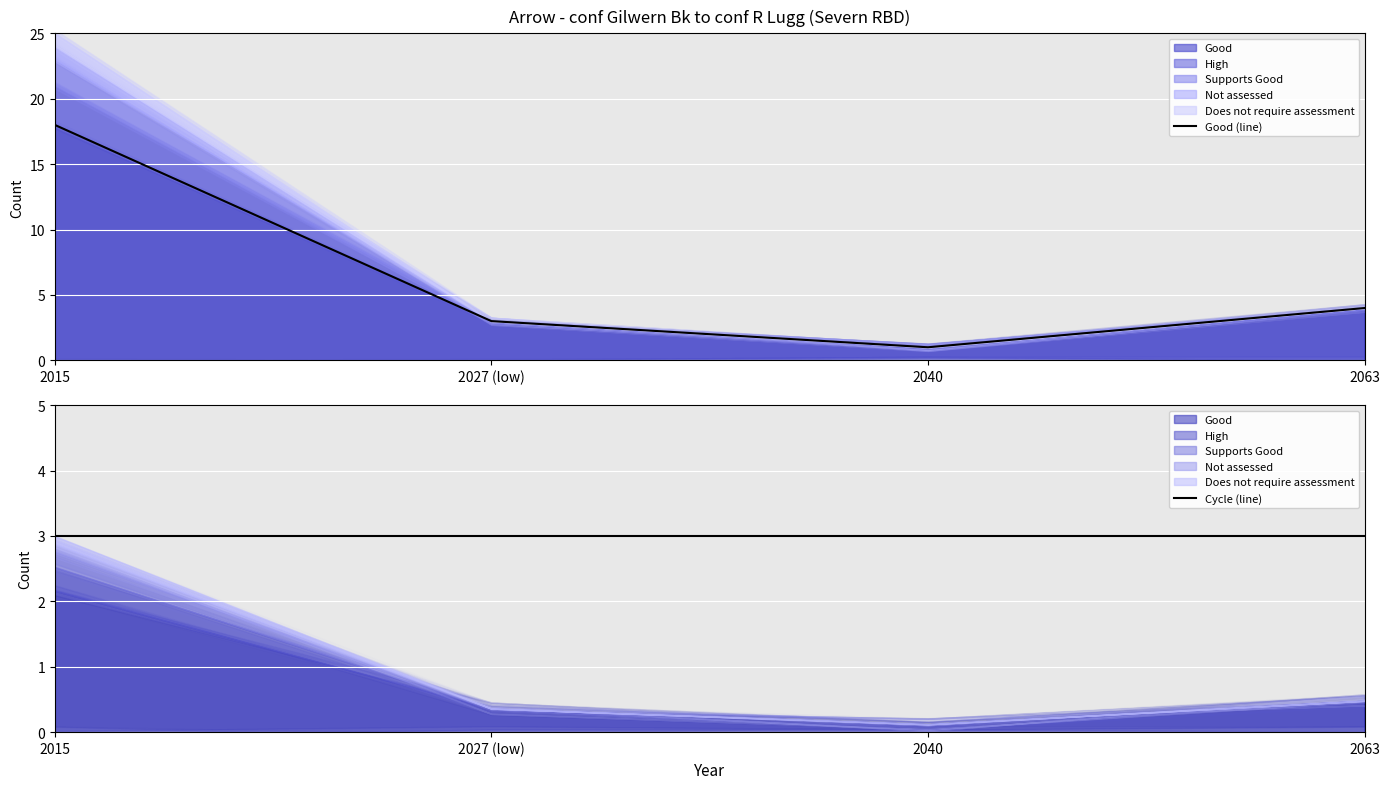

How many intersections are there between Good (line) and Cycle (line)?

1